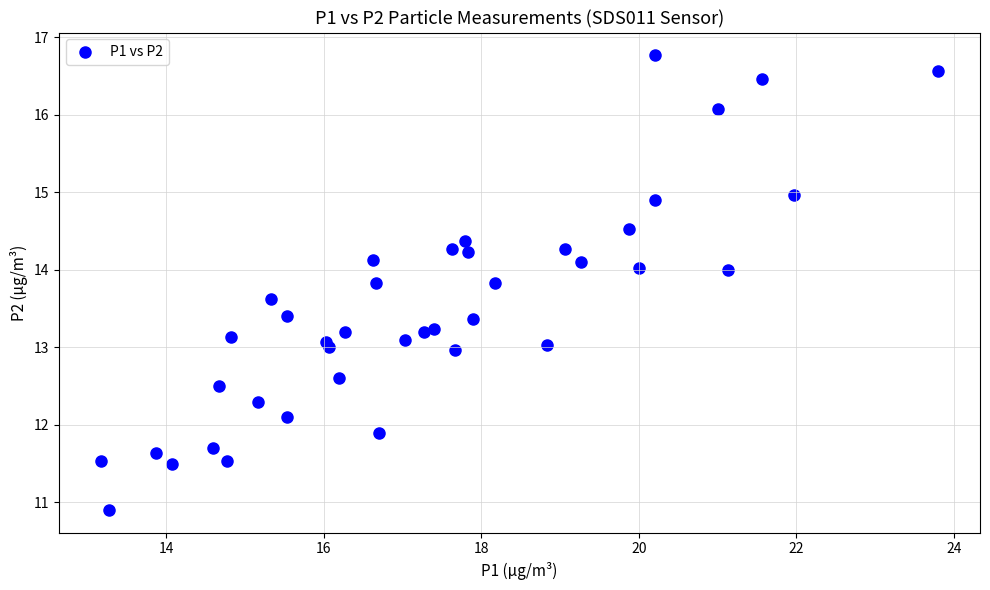

What is the range of Y values (max minus min)?

5.9